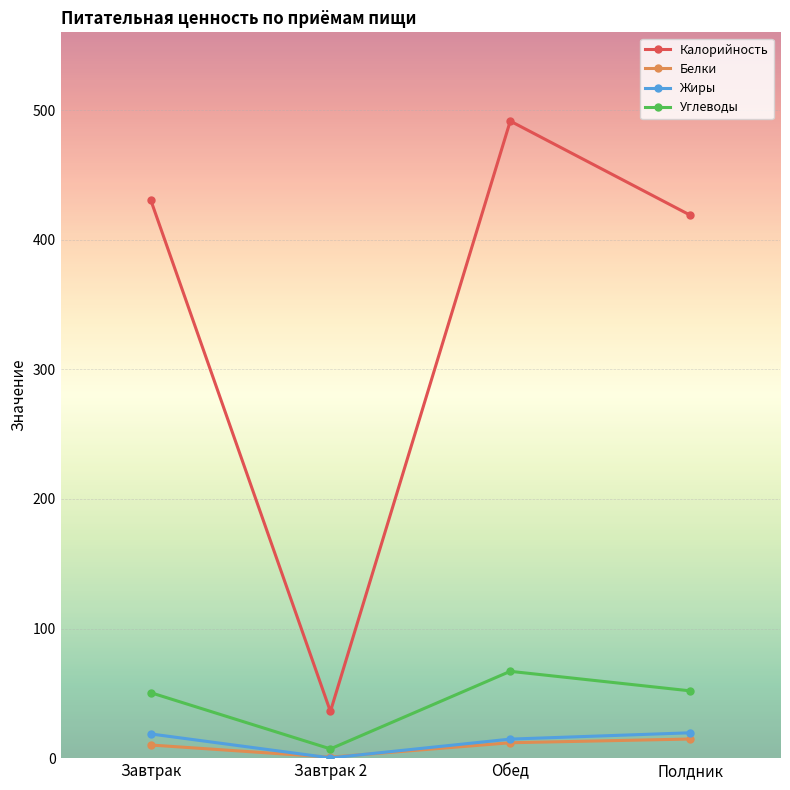

True or false: Калорийность has a value of 419.0 at Полдник.

True